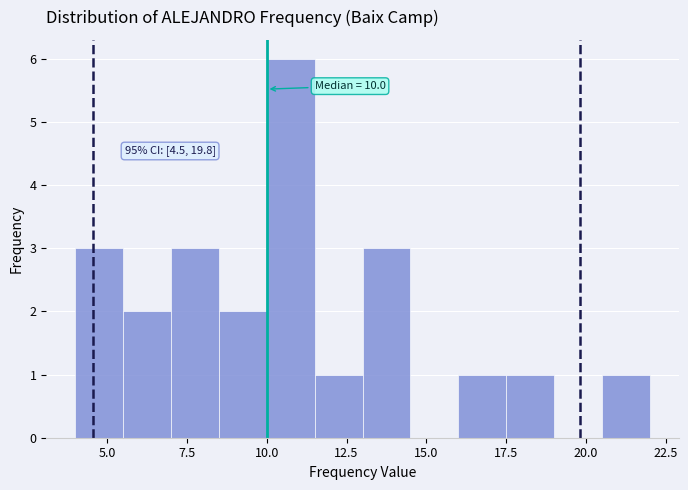

Around what value on the x-axis is the tallest bar? Give the approximate position of its centre, as read against the axis.

11.0